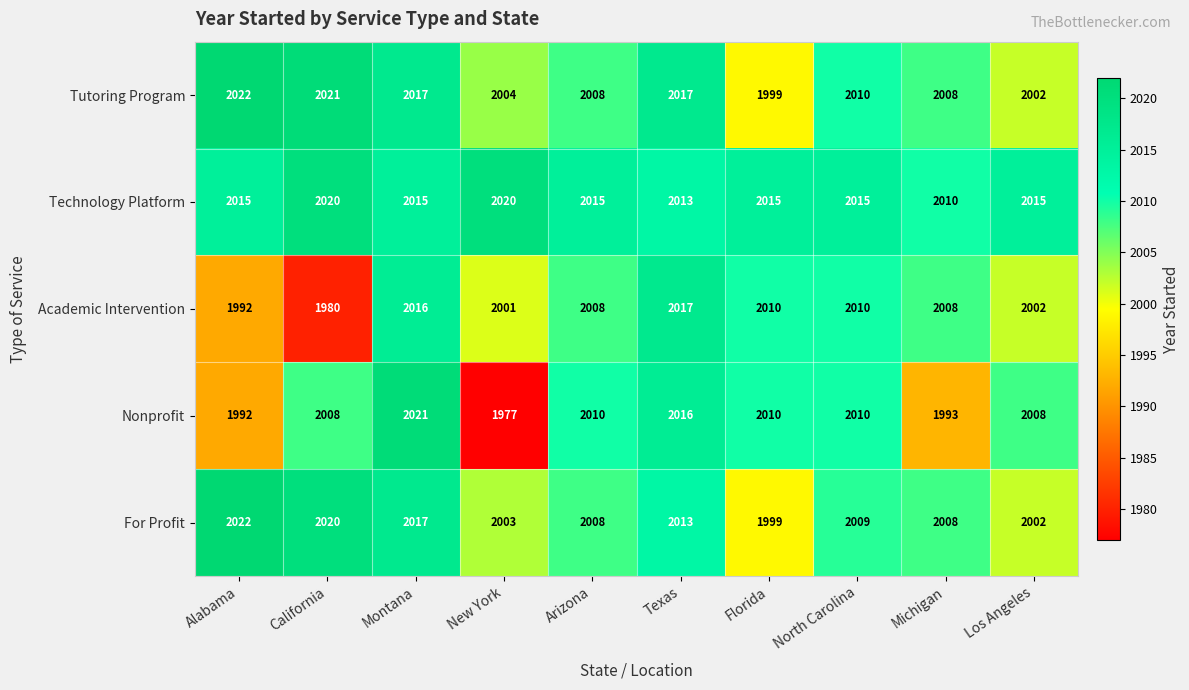

What is the difference between the highest and lowest values at Michigan?

17